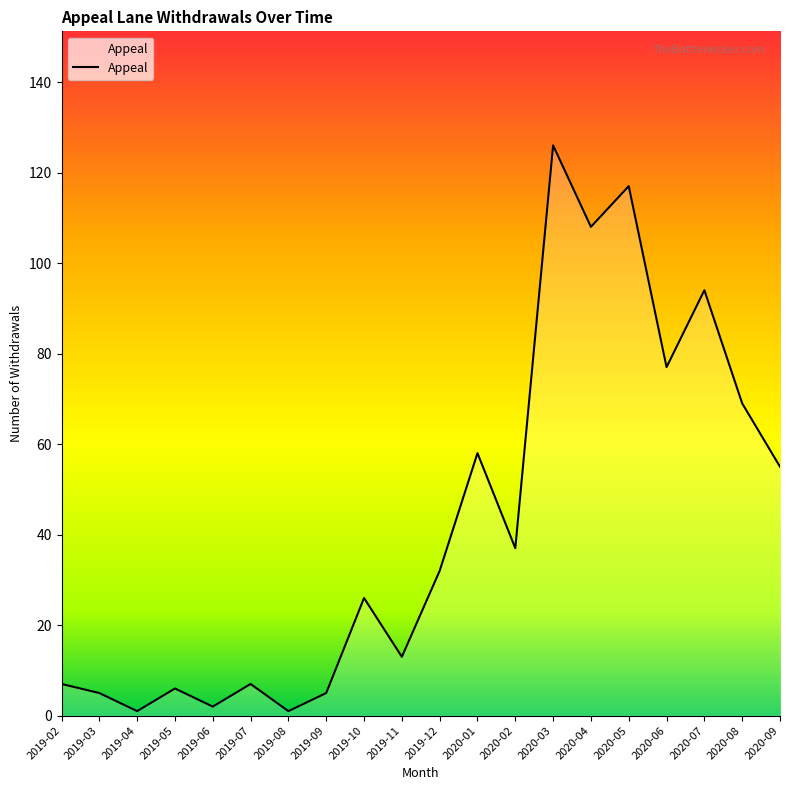

How many lines are shown in the chart?

1